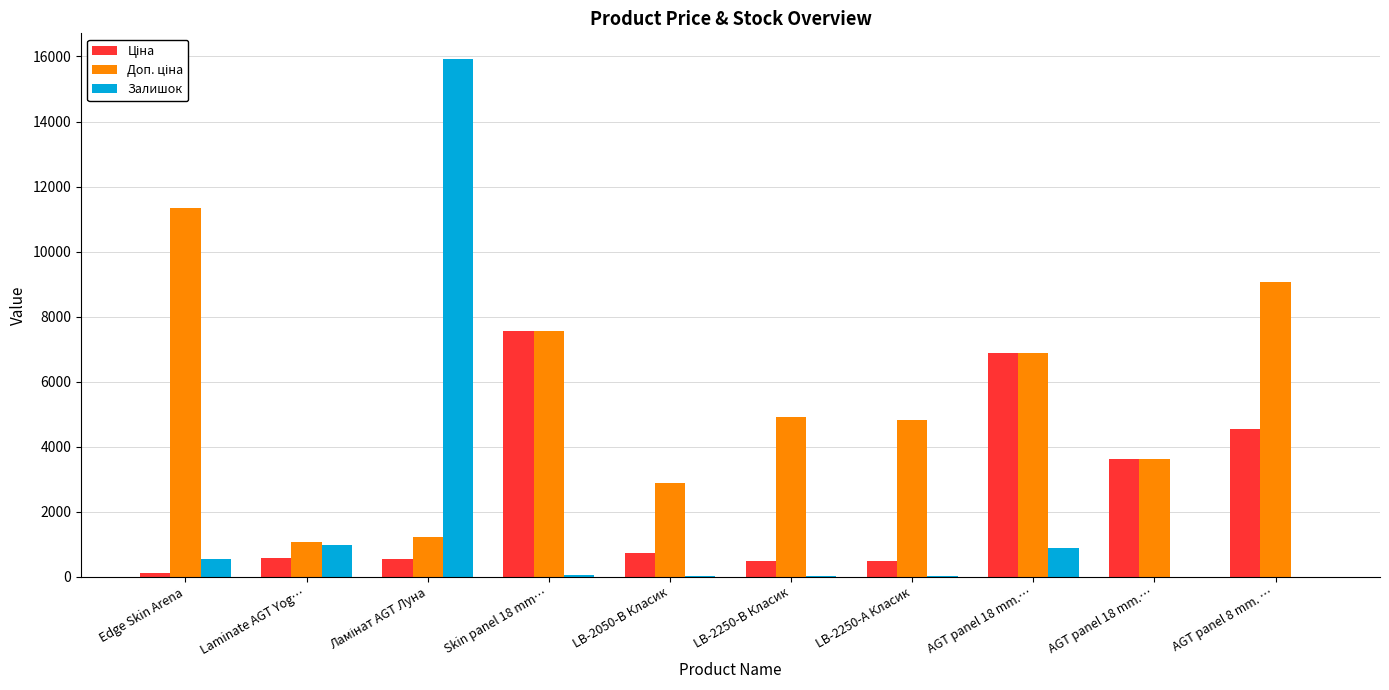

What is the label of the 5th bar from the left?

LB-2050-В Класик